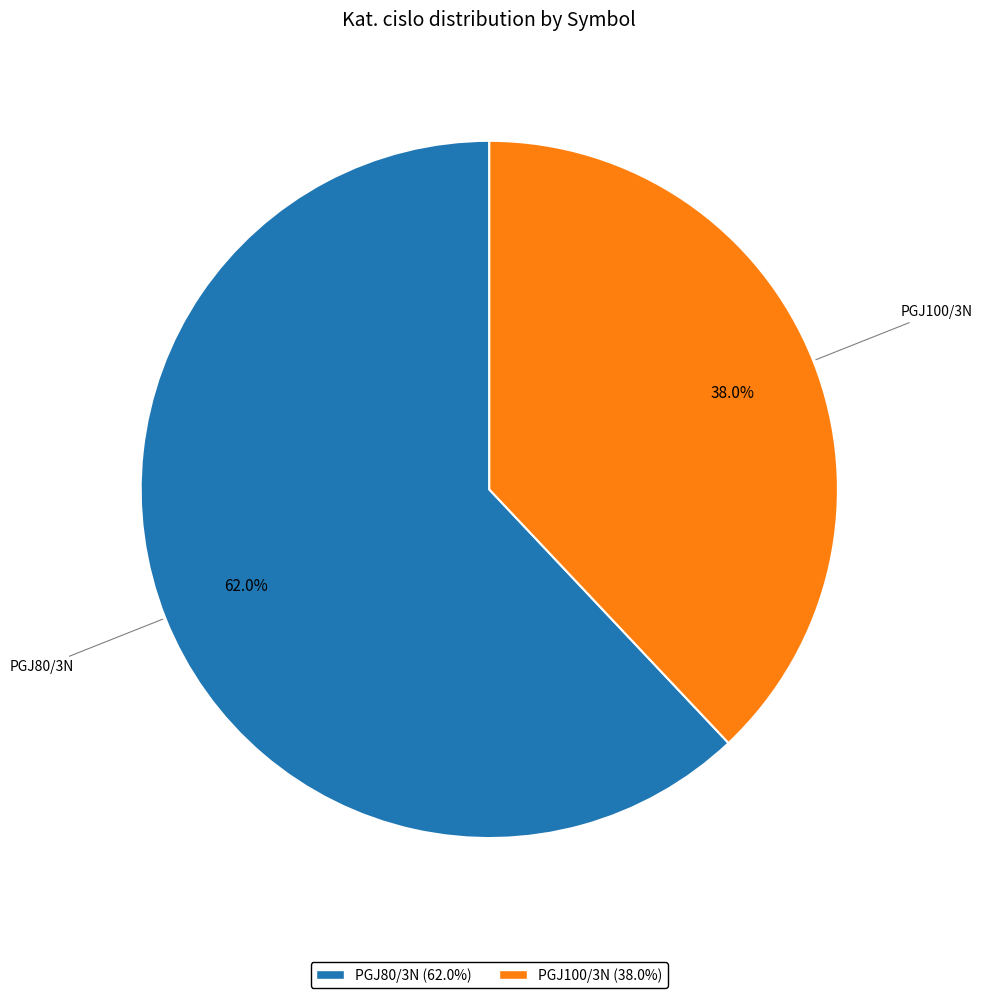

The PGJ100/3N slice represents 38% of the pie. True or false?

True